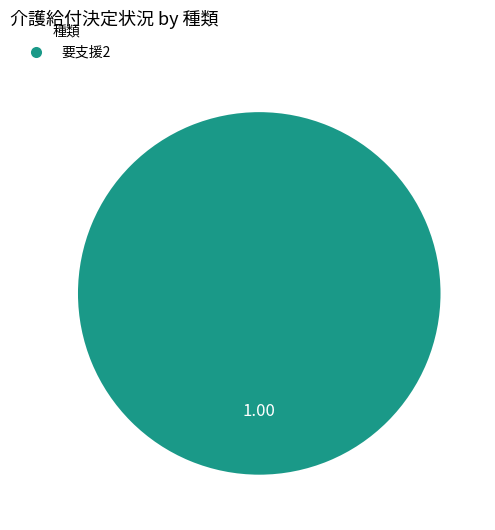

Is there any slice that represents more than half of the pie?

Yes